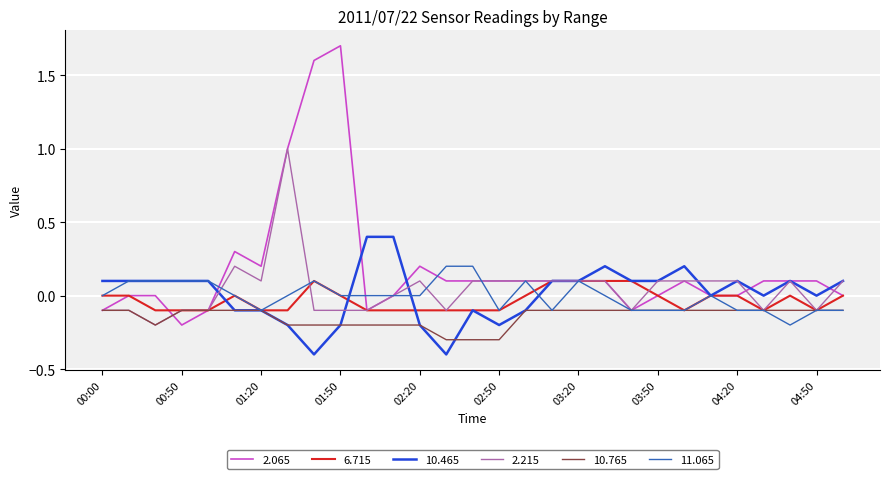

Which series has the largest range (max minus min)?

2.065